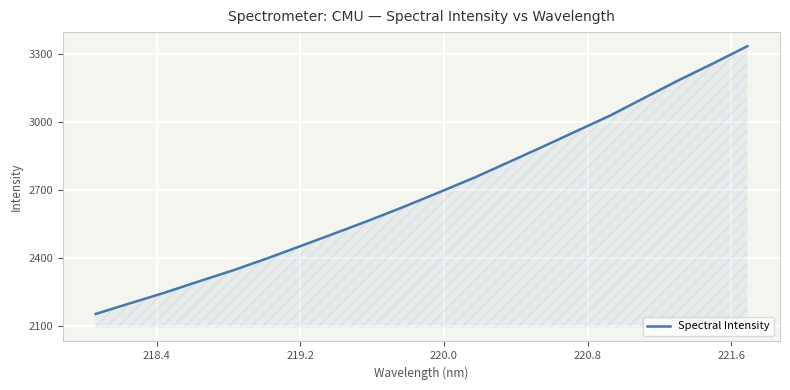

What is the difference between the maximum and minimum values?

1178.2